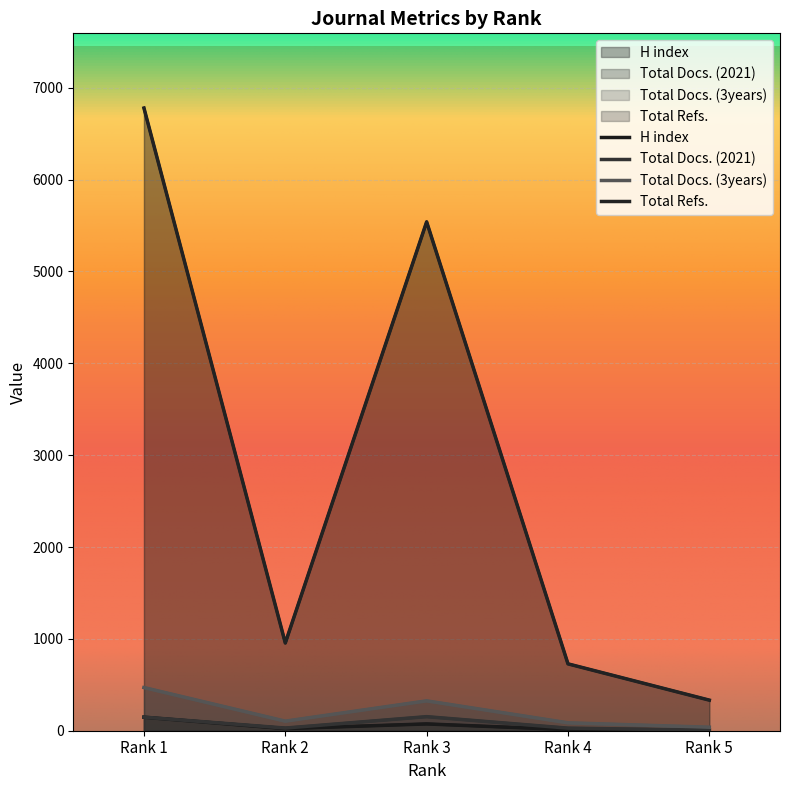

What is the sum of the H index values at Rank 4 and Rank 5?

20